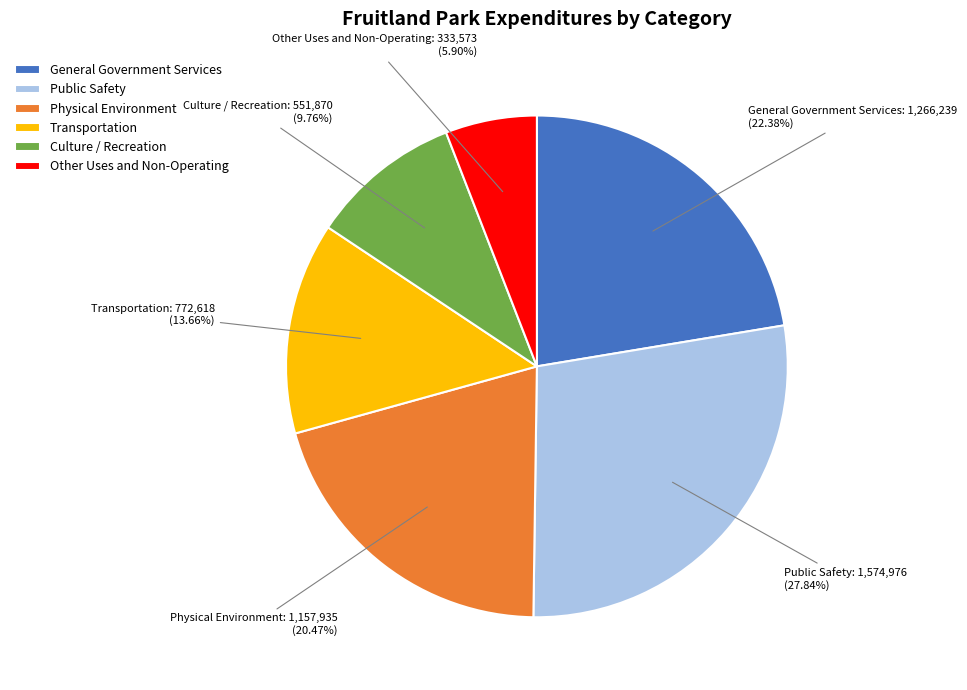

Approximately how many times larger is the value at Culture / Recreation compared to Public Safety?

0.4